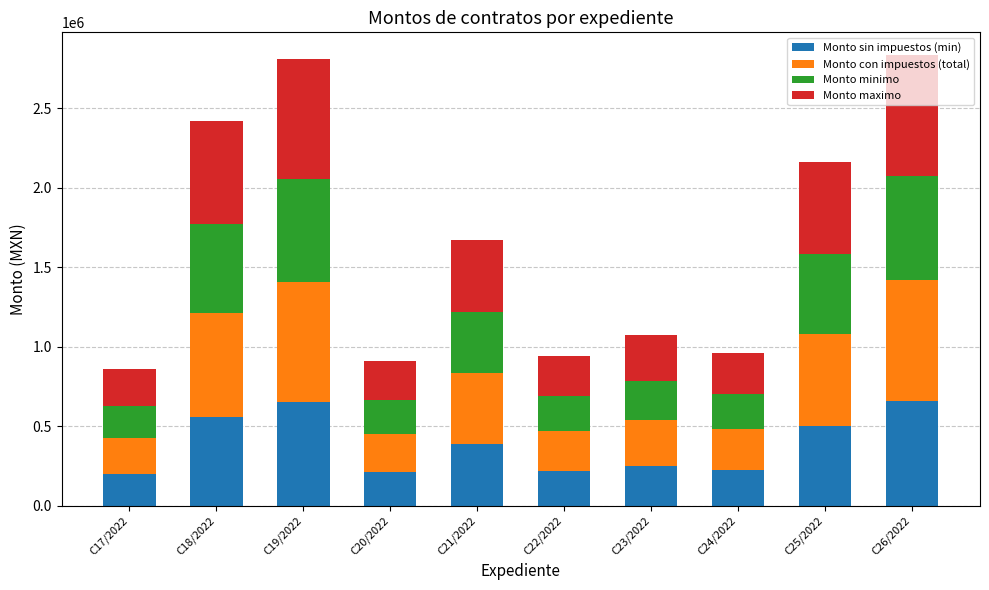

What is the difference between the second highest and minimum values in the Monto sin impuestos (min) series?

452263.5